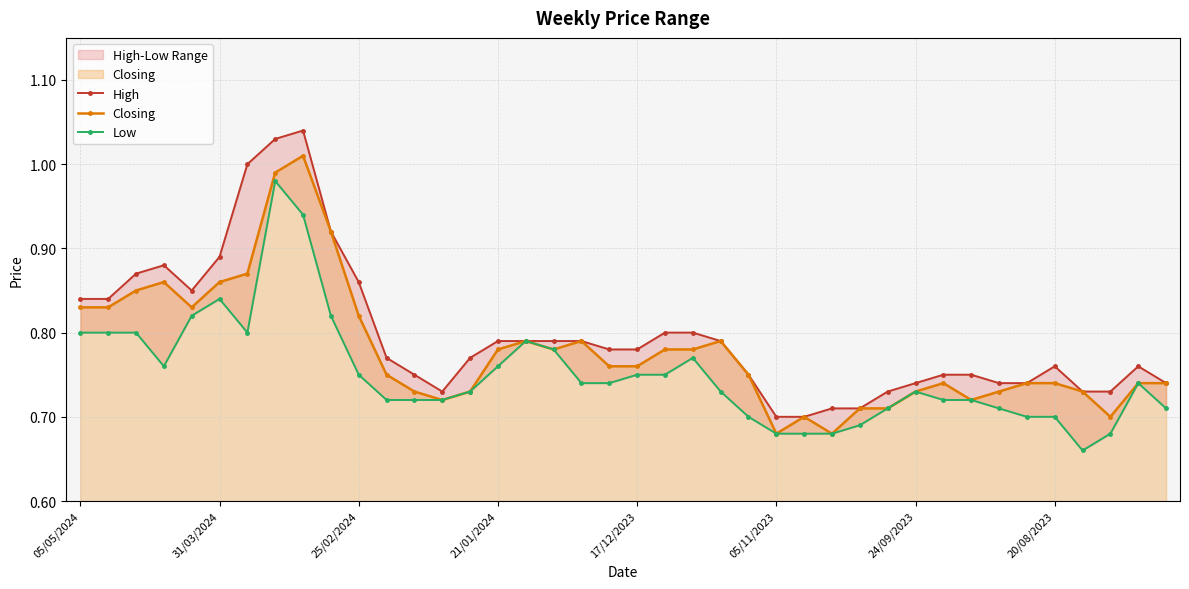

Is the value of Closing at 16 greater than the value of Low at 12?

Yes